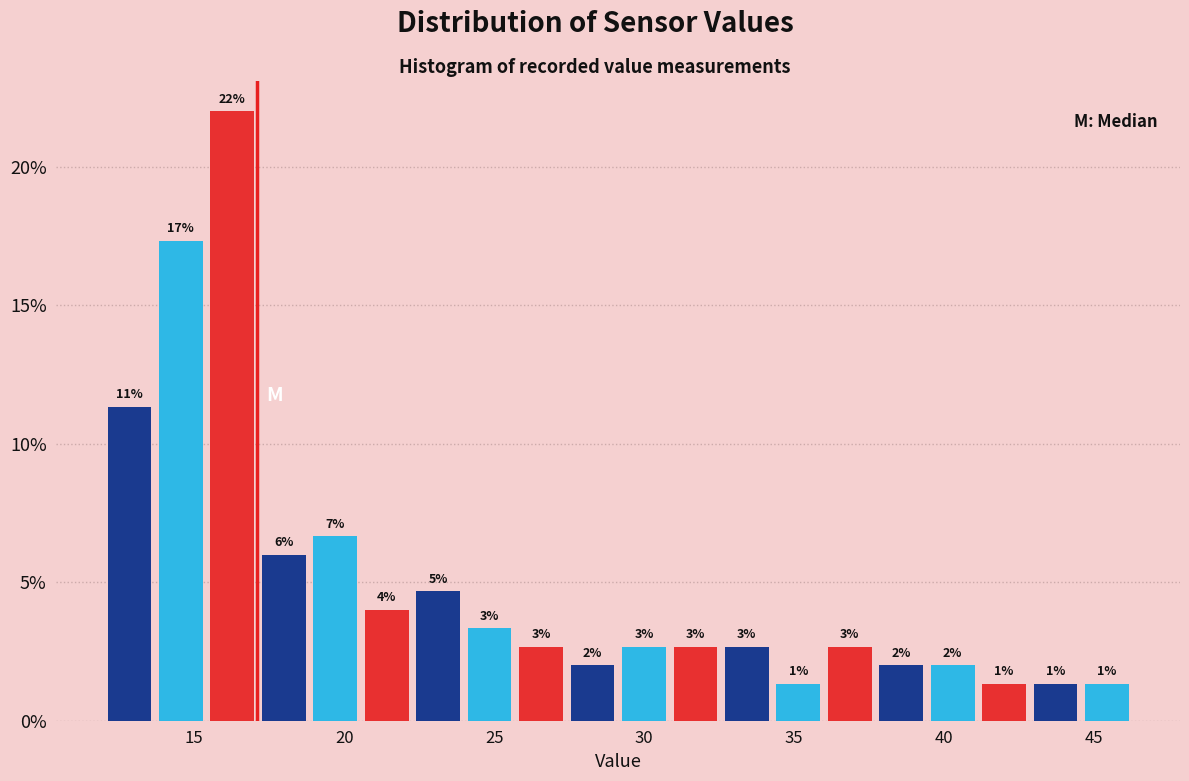

Around what value on the x-axis is the tallest bar? Give the approximate position of its centre, as read against the axis.

16.5